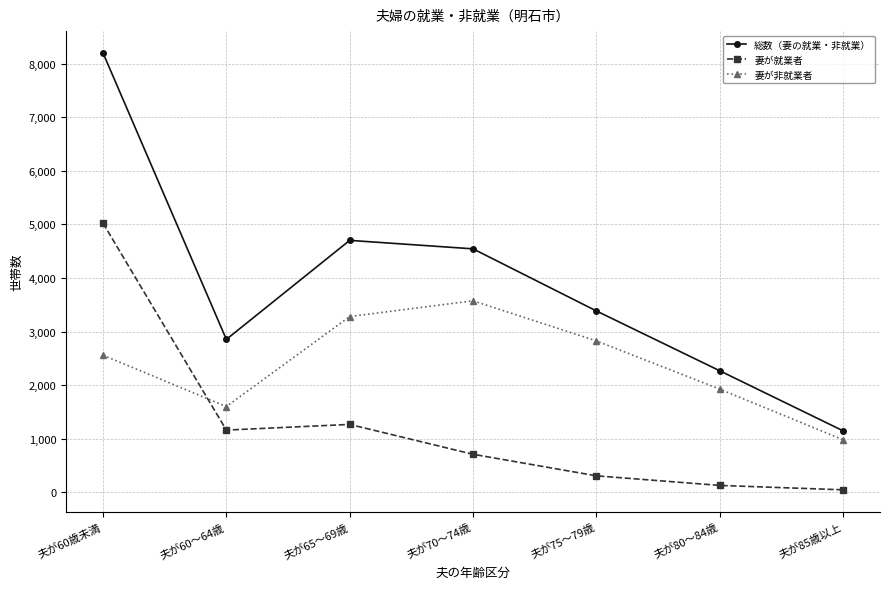

The 総数（妻の就業・非就業） series shows 2856 at 夫が60～64歳. True or false?

True